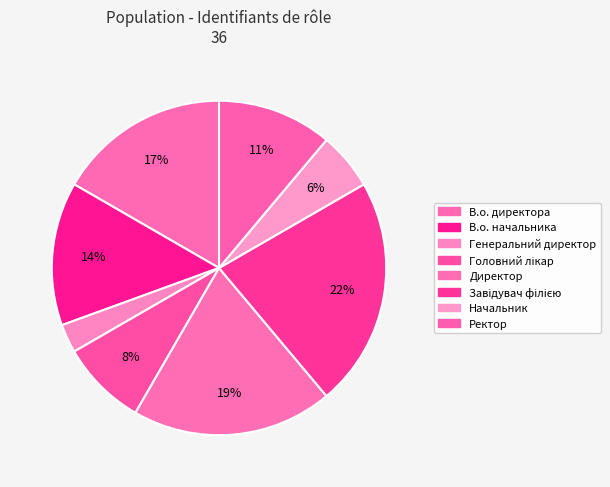

How many segments does this pie chart have?

8